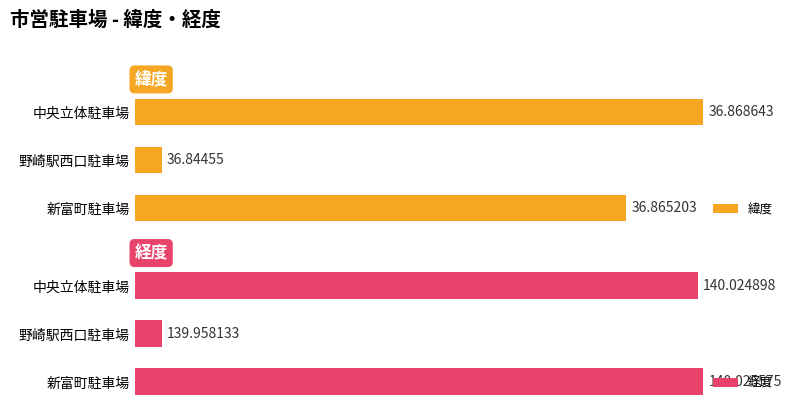

List the labels in order of 経度 value, smallest first.

野崎駅西口駐車場, 中央立体駐車場, 新富町駐車場